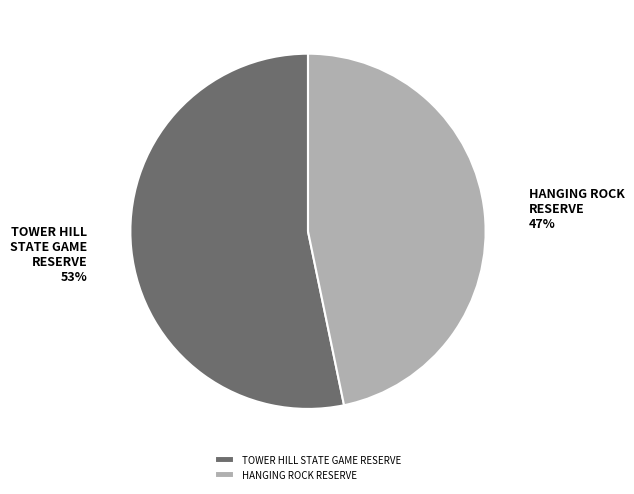

To the nearest percent, what is the average slice percentage?

50%